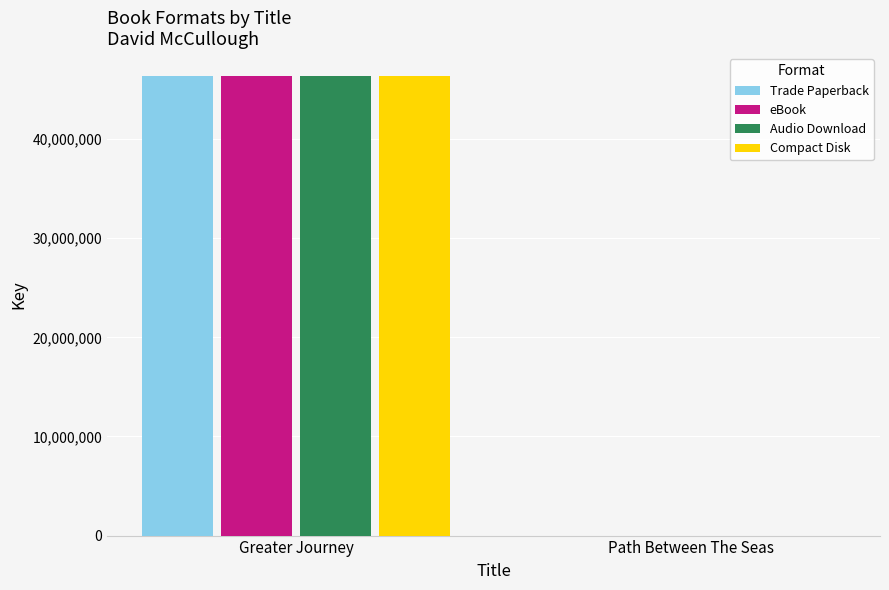

Are the bars grouped side by side (vs. stacked)?

Yes